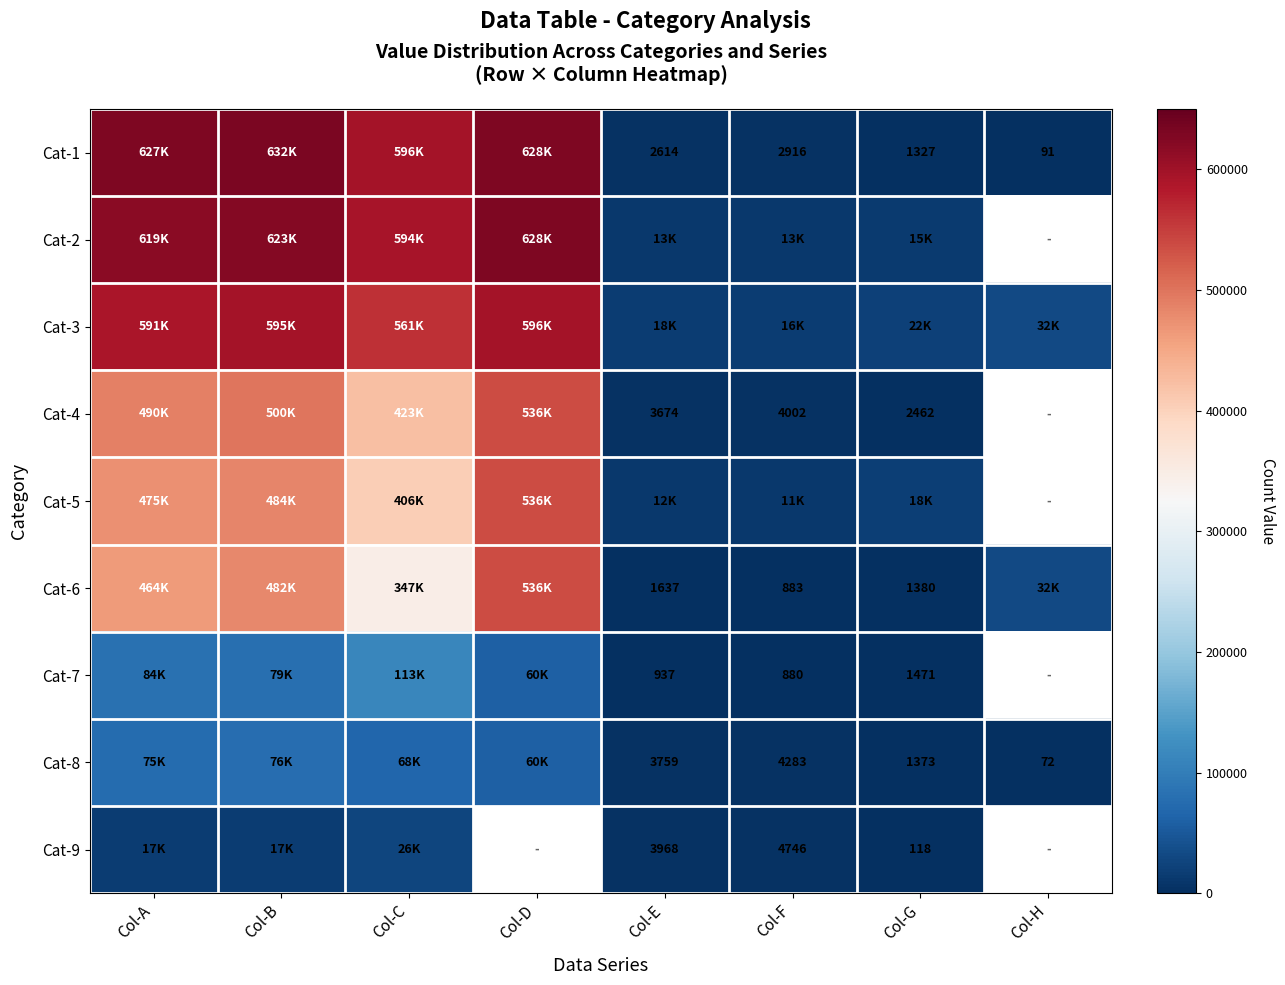

Which category has the lowest value across all series?

Col-H